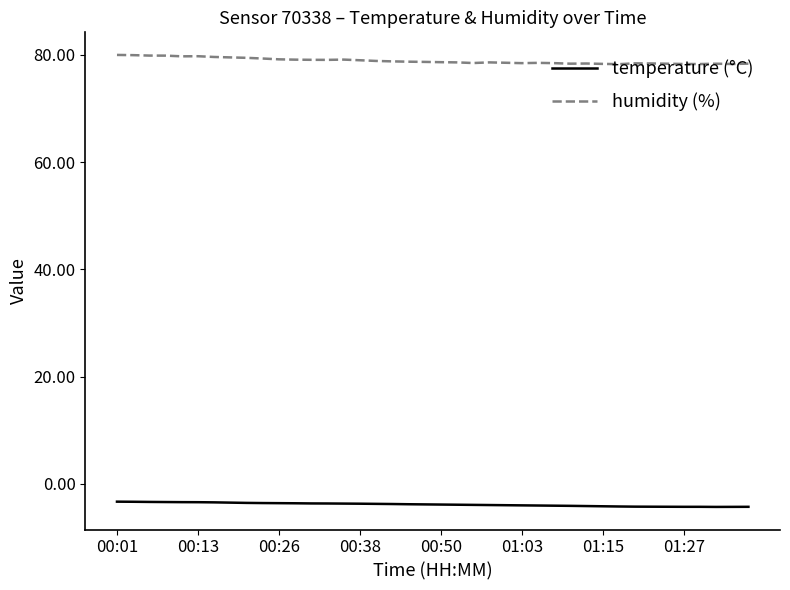

What is the lowest value of the temperature (°C) series?

-4.3